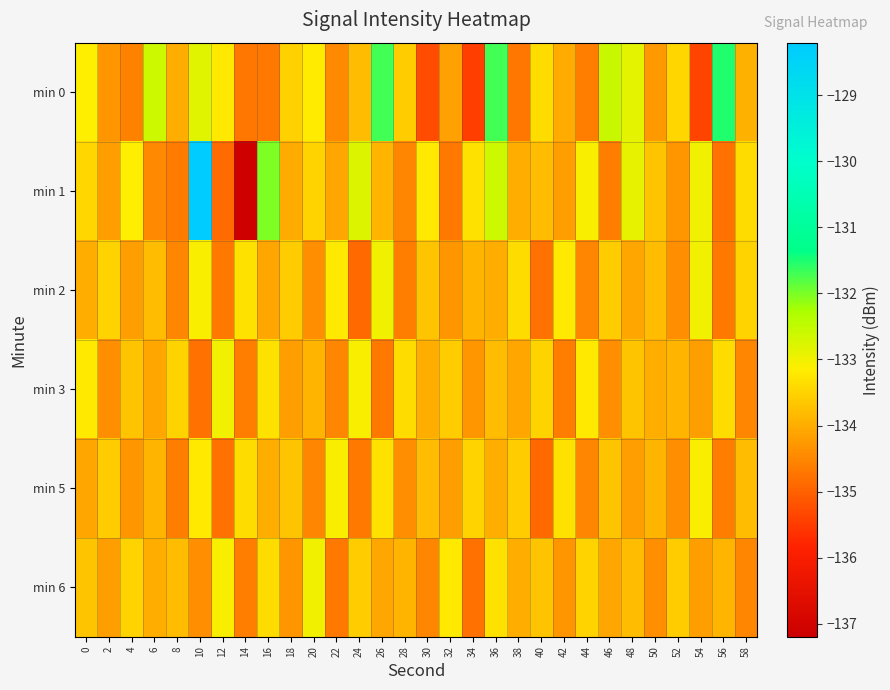

Reading left to right, extract all data points from this chart.

min 0: 0=-133.1	2=-134.3	4=-134.6	6=-132.6	8=-134.0	10=-132.8	12=-133.2	14=-134.7	16=-134.7	18=-133.5	20=-133.2	22=-134.5	24=-133.8	26=-131.7	28=-133.6	30=-135.3	32=-134.2	34=-135.4	36=-131.7	38=-134.7	40=-133.4	42=-134.0	44=-134.6	46=-132.6	48=-132.8	50=-134.3	52=-133.5	54=-135.4	56=-131.5	58=-134.0
min 1: 0=-133.4	2=-134.2	4=-133.1	6=-134.5	8=-134.7	10=-128.2	12=-134.9	14=-137.1	16=-132.0	18=-134.0	20=-133.5	22=-134.1	24=-132.8	26=-133.9	28=-134.5	30=-133.2	32=-134.7	34=-133.3	36=-132.6	38=-134.0	40=-133.8	42=-134.2	44=-133.1	46=-134.6	48=-132.9	50=-133.7	52=-134.3	54=-133.0	56=-134.8	58=-133.4
min 2: 0=-134.0	2=-133.5	4=-134.2	6=-133.8	8=-134.5	10=-133.1	12=-134.7	14=-133.3	16=-134.1	18=-133.6	20=-134.4	22=-133.2	24=-134.9	26=-133.0	28=-134.6	30=-133.7	32=-134.3	34=-133.9	36=-134.0	38=-133.4	40=-134.8	42=-133.2	44=-134.5	46=-133.6	48=-134.1	50=-133.8	52=-134.4	54=-133.0	56=-134.7	58=-133.5
min 3: 0=-133.2	2=-134.4	4=-133.7	6=-134.1	8=-133.5	10=-134.8	12=-133.0	14=-134.6	16=-133.3	18=-134.2	20=-133.9	22=-134.5	24=-133.1	26=-134.7	28=-133.4	30=-134.0	32=-133.6	34=-134.3	36=-133.8	38=-134.1	40=-133.5	42=-134.6	44=-133.2	46=-134.4	48=-133.7	50=-134.0	52=-133.9	54=-134.2	56=-133.4	58=-134.5
min 5: 0=-134.1	2=-133.6	4=-134.3	6=-133.9	8=-134.6	10=-133.2	12=-134.8	14=-133.4	16=-134.0	18=-133.7	20=-134.5	22=-133.1	24=-134.7	26=-133.3	28=-134.4	30=-133.8	32=-134.2	34=-133.5	36=-134.0	38=-133.6	40=-134.9	42=-133.3	44=-134.5	46=-133.7	48=-134.2	50=-133.9	52=-134.4	54=-133.1	56=-134.6	58=-133.8
min 6: 0=-133.7	2=-134.2	4=-133.5	6=-134.0	8=-133.8	10=-134.4	12=-133.1	14=-134.6	16=-133.4	18=-134.3	20=-133.0	22=-134.7	24=-133.6	26=-134.1	28=-133.9	30=-134.5	32=-133.2	34=-134.8	36=-133.3	38=-134.0	40=-133.7	42=-134.3	44=-133.5	46=-134.1	48=-133.8	50=-134.4	52=-133.6	54=-134.2	56=-133.9	58=-134.5